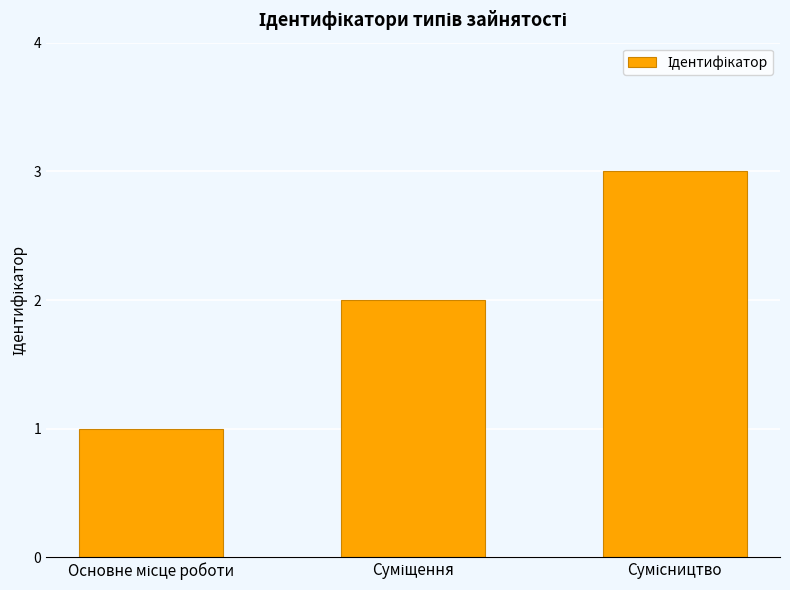

What is the sum of all values?

6